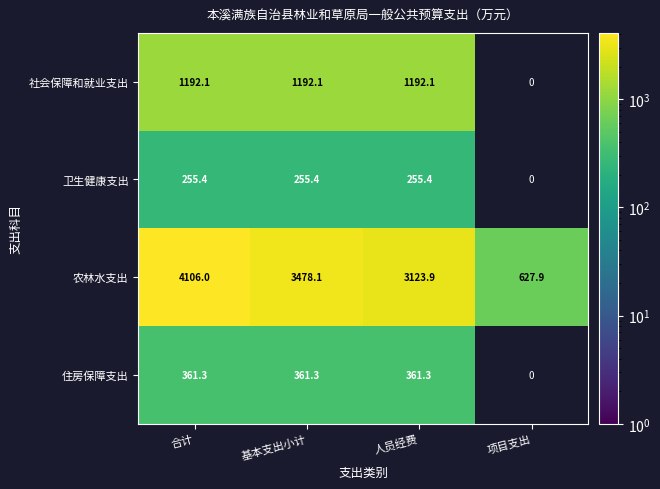

What is the greatest value displayed?

4106.0